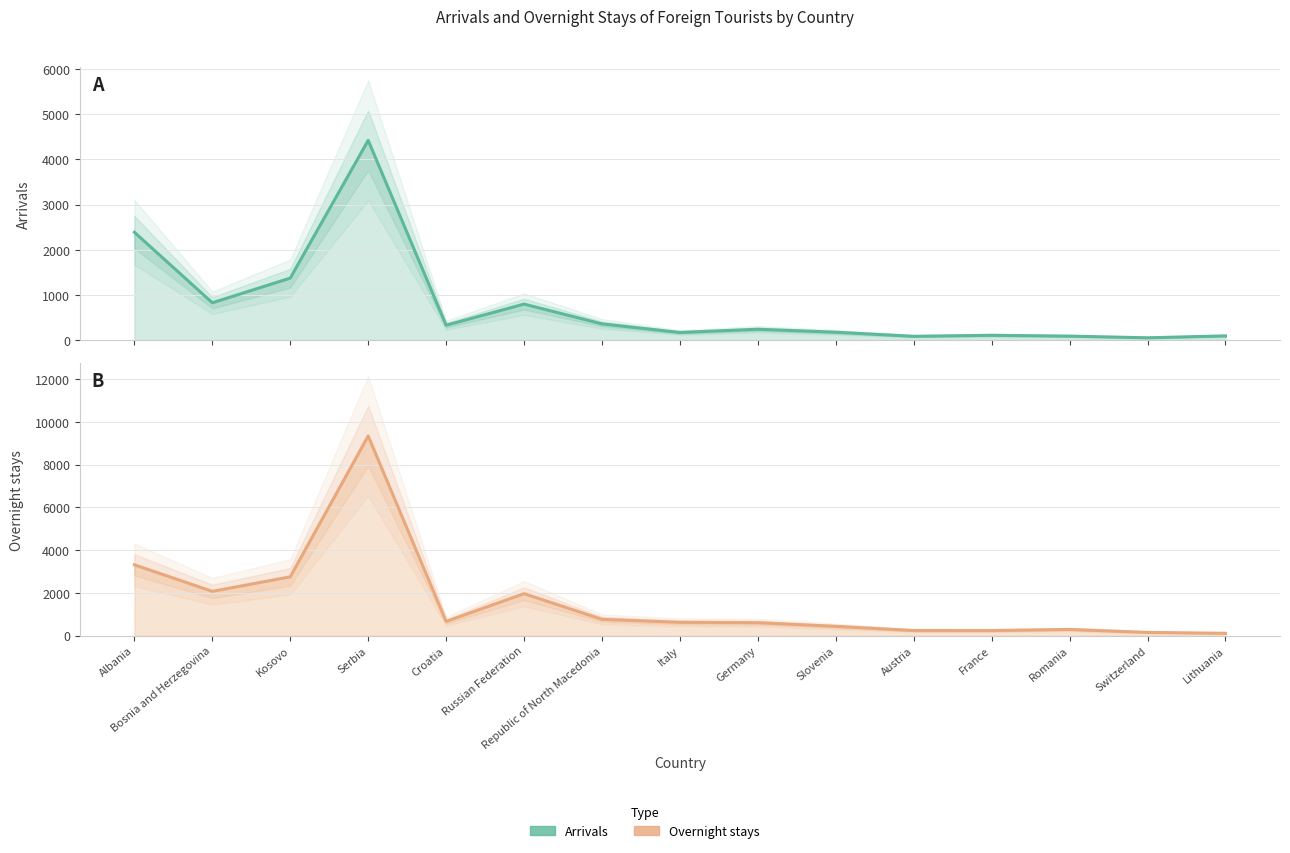

How many interior local valleys does the Arrivals series have?

5